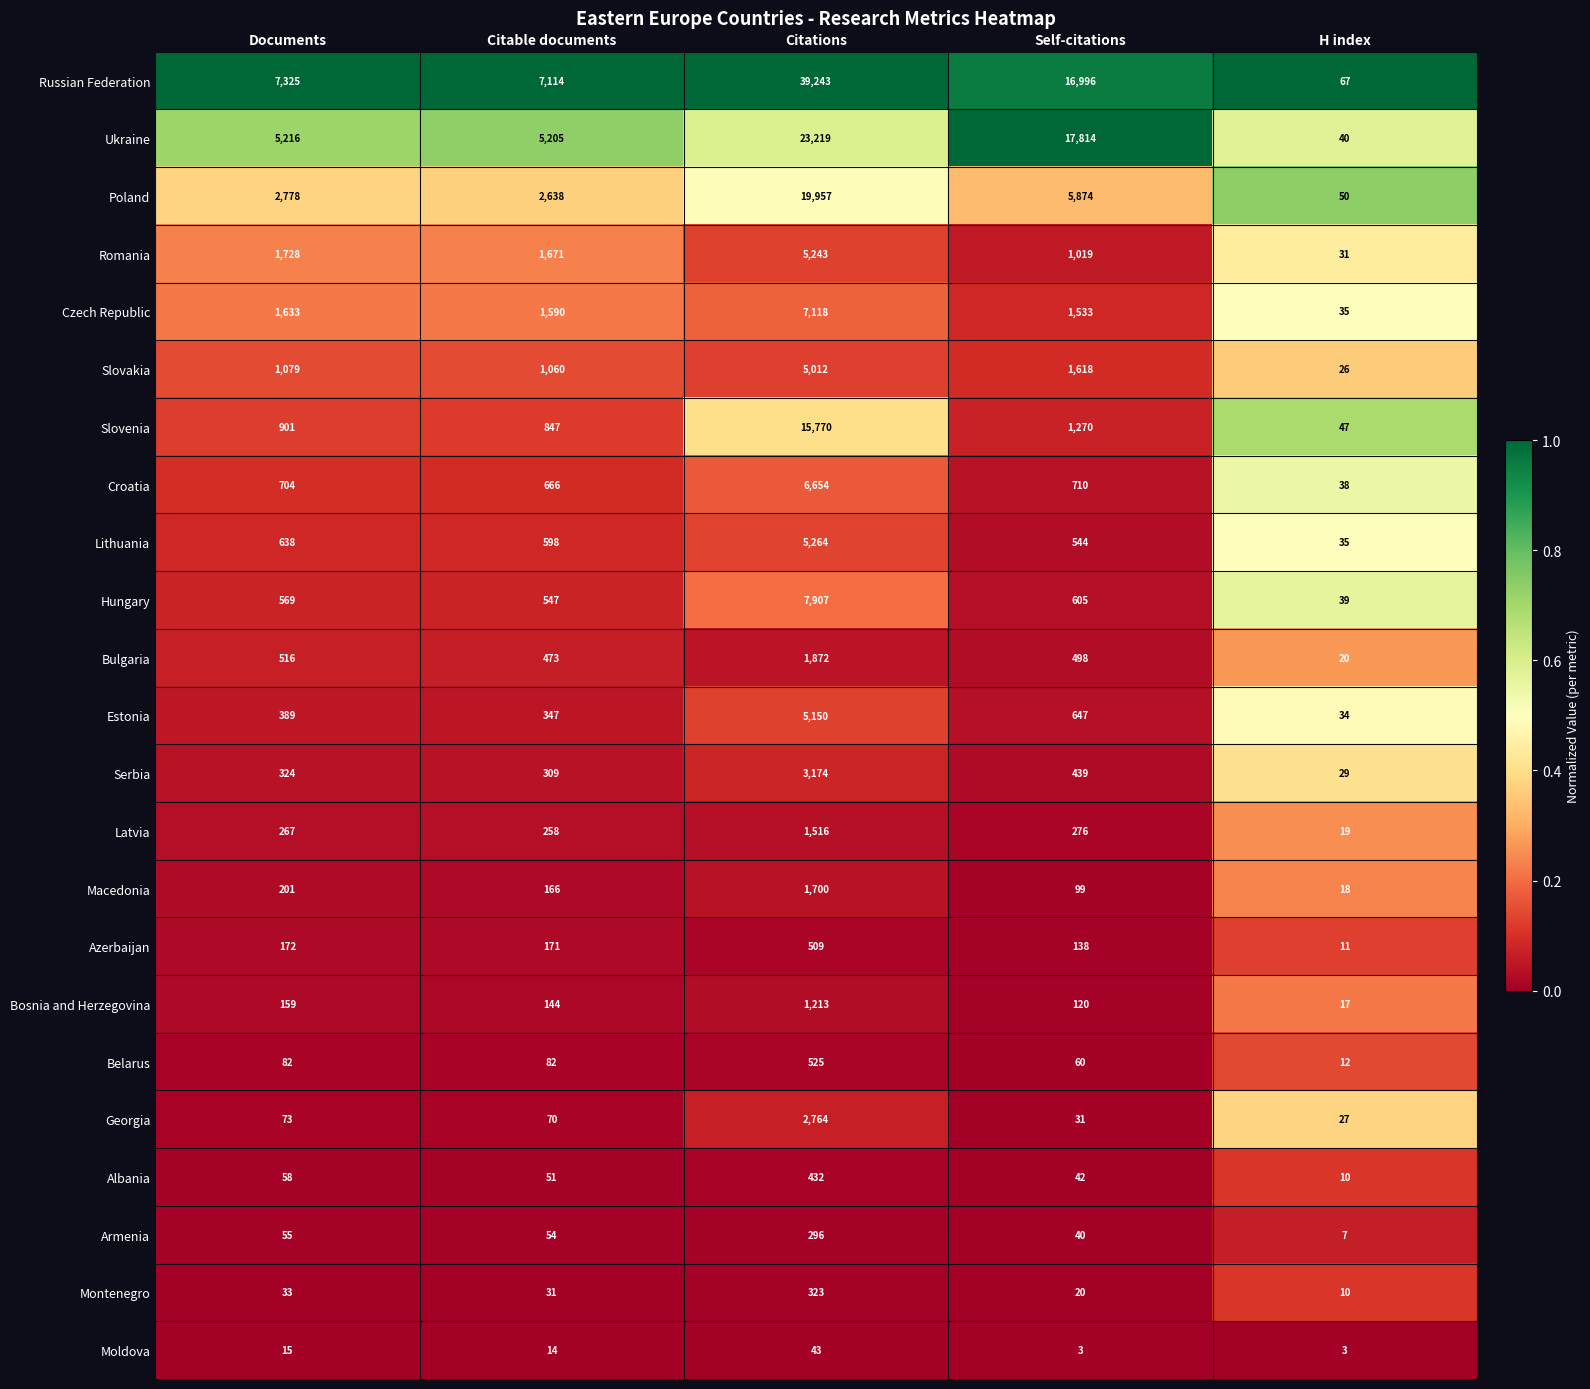

What is the difference between the second highest and minimum values in the Ukraine series?

17774